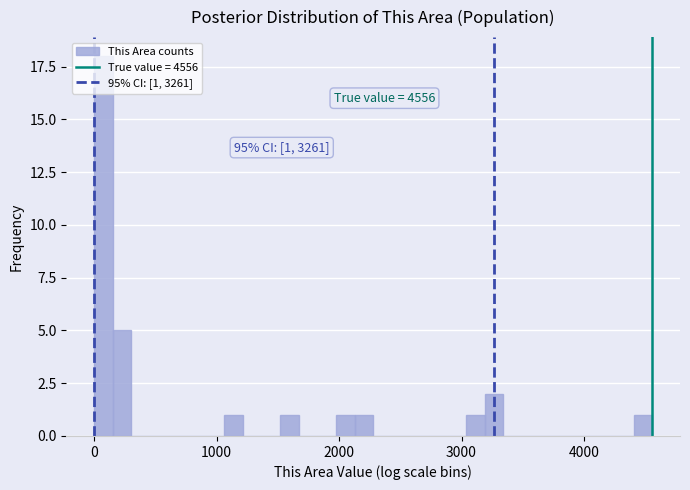

Around what value on the x-axis is the tallest bar? Give the approximate position of its centre, as read against the axis.

100